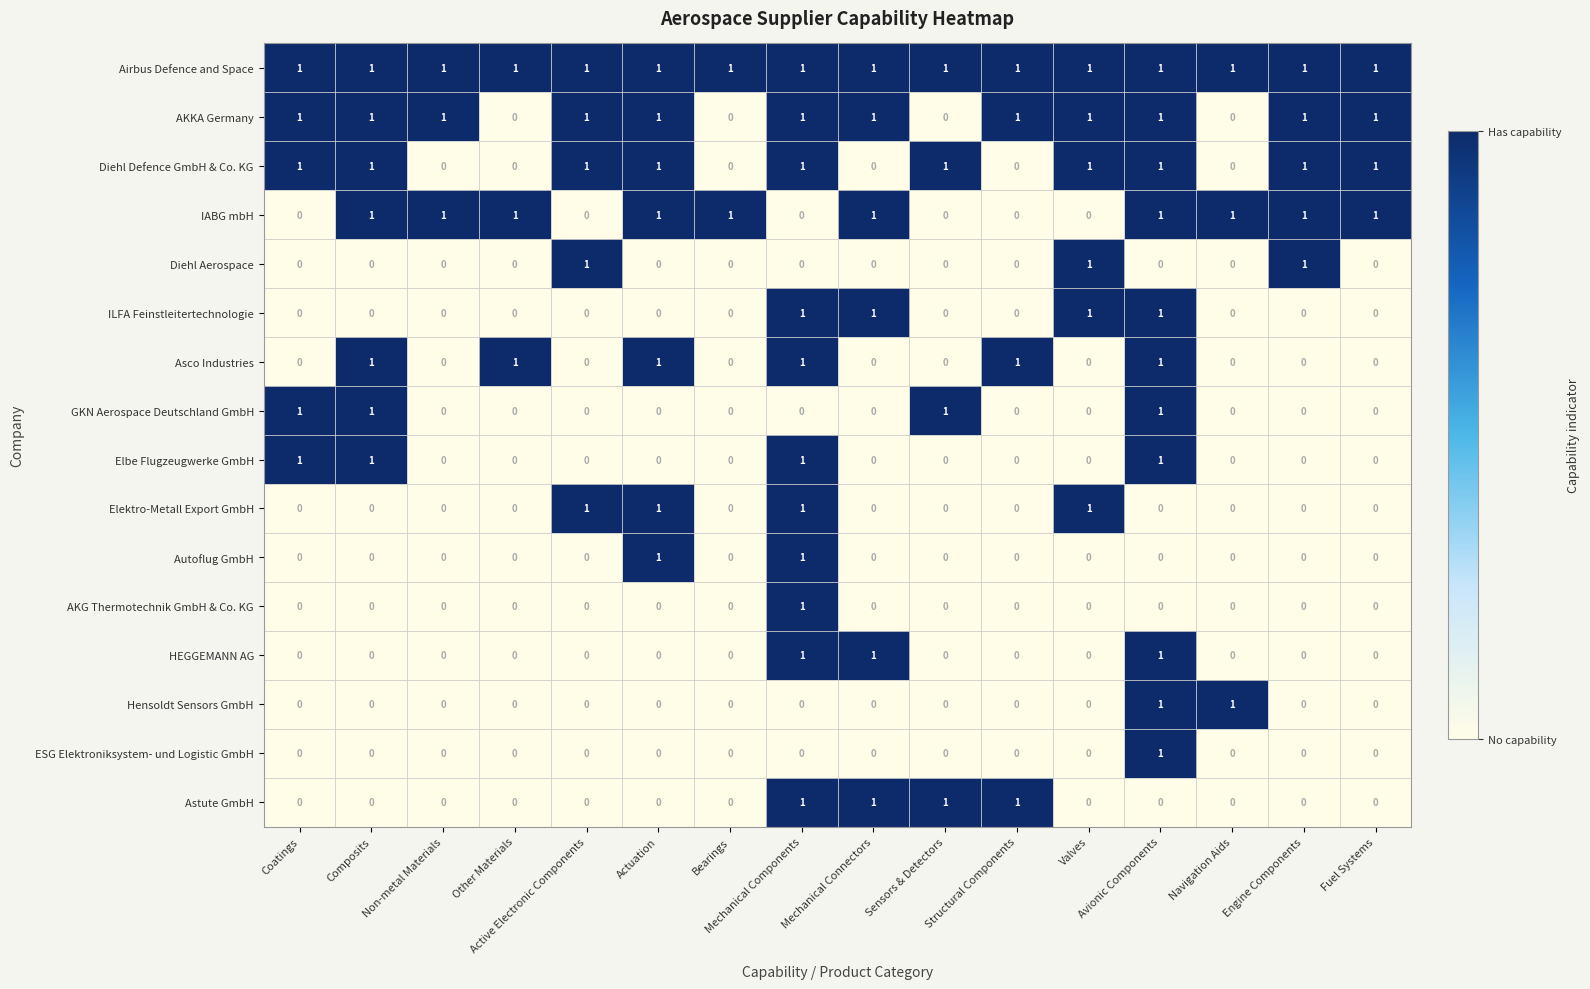

How many Elbe Flugzeugwerke GmbH values are between 0 and 1?

16